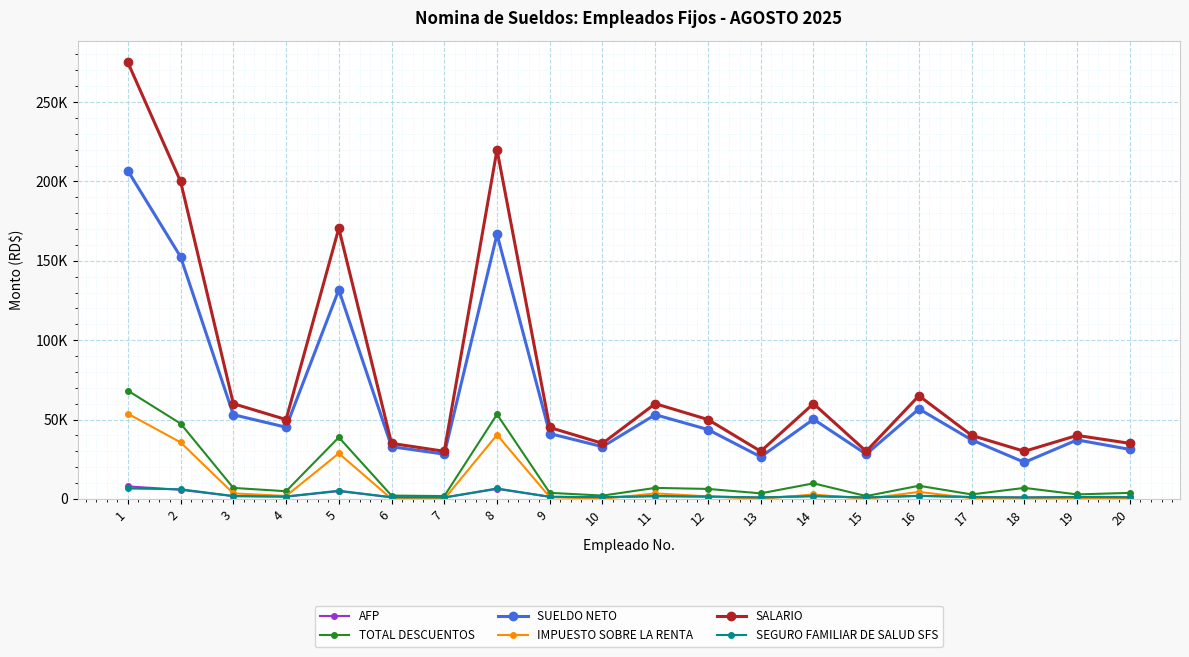

Rank the series at 4 from lowest to highest value.

AFP, SEGURO FAMILIAR DE SALUD SFS, IMPUESTO SOBRE LA RENTA, TOTAL DESCUENTOS, SUELDO NETO, SALARIO